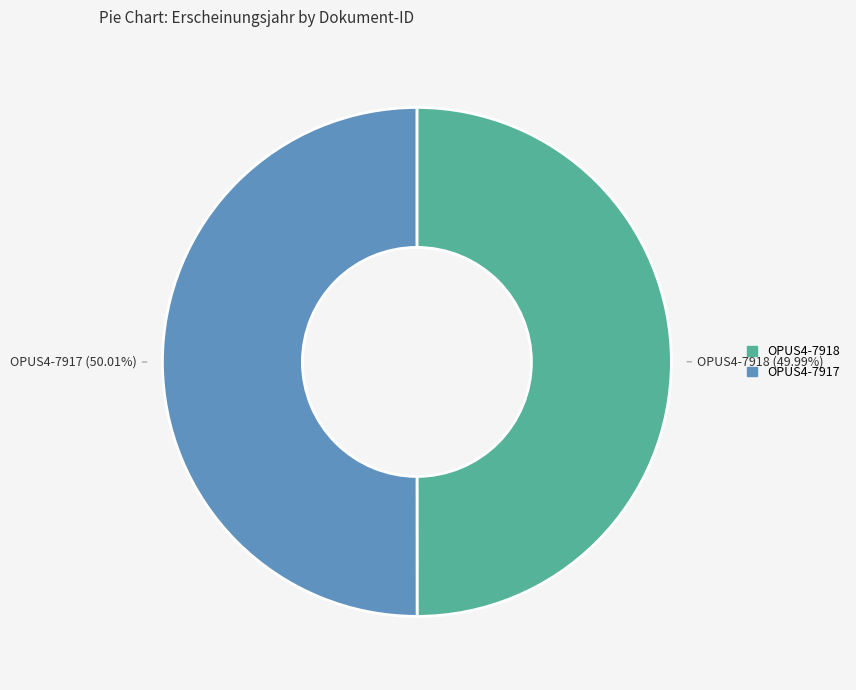

What is the ratio of the value at OPUS4-7918 to the value at OPUS4-7917?

1.0